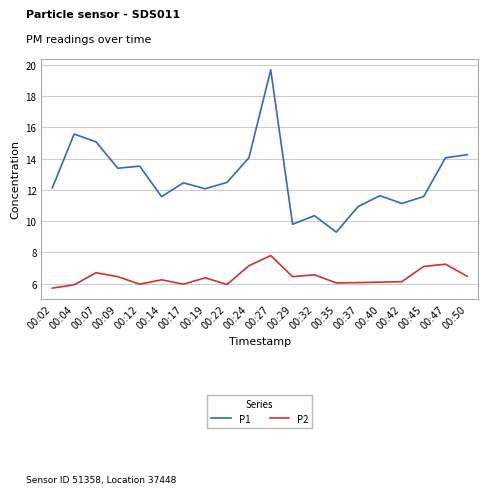

The value of P1 at 00:22 is 12.5. True or false?

True